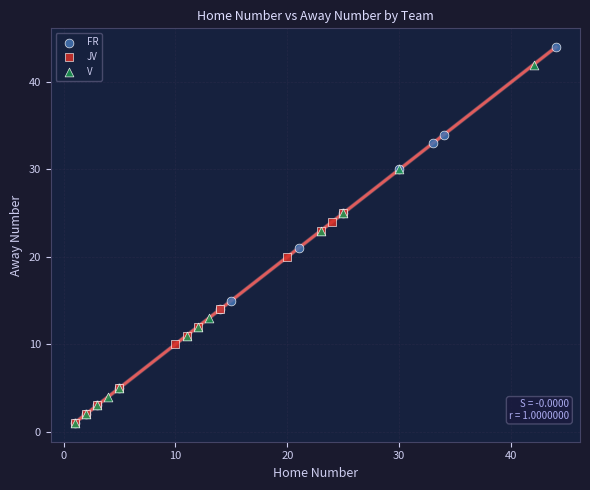

Which series contains the highest Y value?

FR